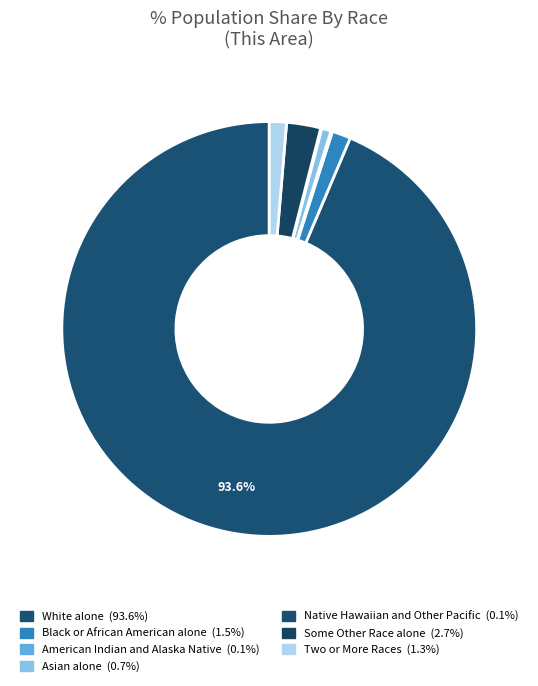

Count the number of slices in the pie.

7